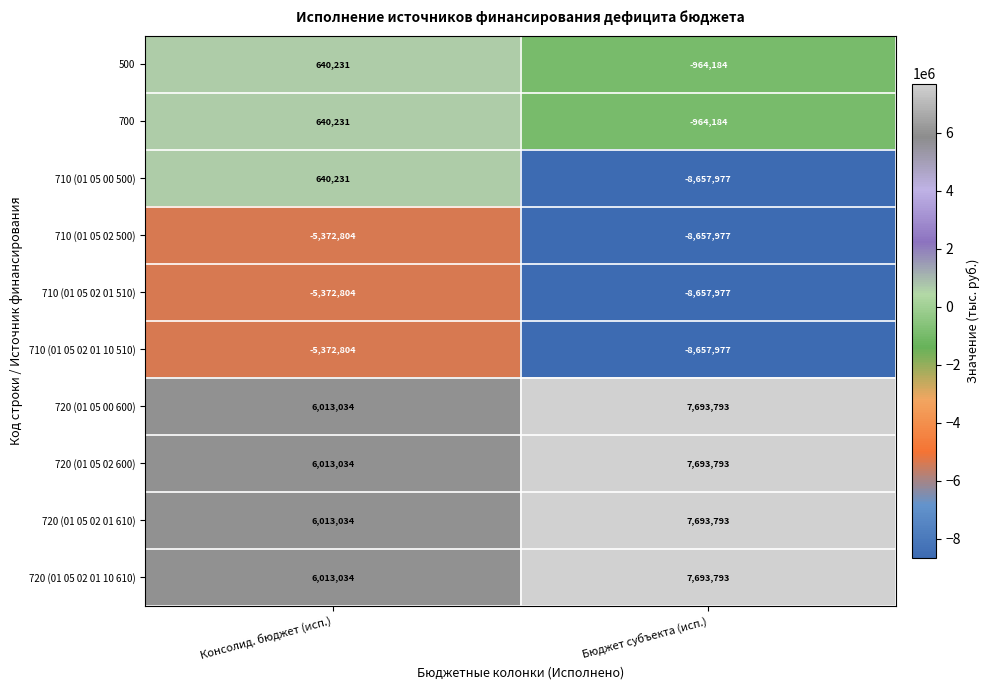

Reading left to right, transcribe all the data shown in this chart.

500: Консолид. бюджет (исп.)=640231	Бюджет субъекта (исп.)=-964184
700: Консолид. бюджет (исп.)=640231	Бюджет субъекта (исп.)=-964184
710 (01 05 00 500): Консолид. бюджет (исп.)=640231	Бюджет субъекта (исп.)=-8657977
710 (01 05 02 500): Консолид. бюджет (исп.)=-5372804	Бюджет субъекта (исп.)=-8657977
710 (01 05 02 01 510): Консолид. бюджет (исп.)=-5372804	Бюджет субъекта (исп.)=-8657977
710 (01 05 02 01 10 510): Консолид. бюджет (исп.)=-5372804	Бюджет субъекта (исп.)=-8657977
720 (01 05 00 600): Консолид. бюджет (исп.)=6013034	Бюджет субъекта (исп.)=7693793
720 (01 05 02 600): Консолид. бюджет (исп.)=6013034	Бюджет субъекта (исп.)=7693793
720 (01 05 02 01 610): Консолид. бюджет (исп.)=6013034	Бюджет субъекта (исп.)=7693793
720 (01 05 02 01 10 610): Консолид. бюджет (исп.)=6013034	Бюджет субъекта (исп.)=7693793